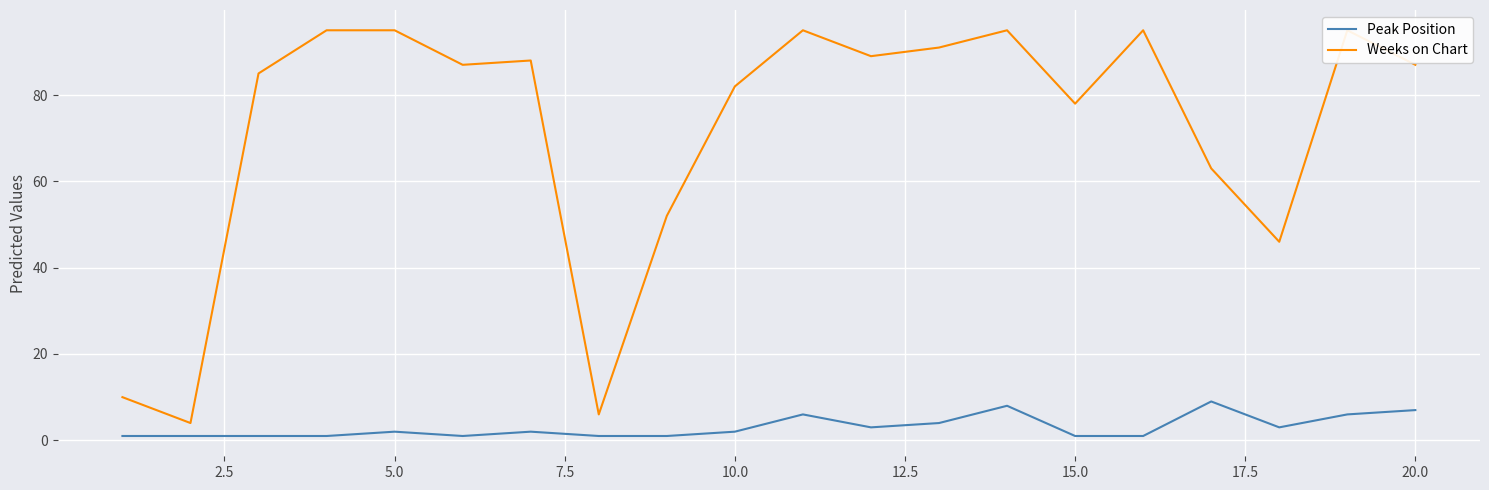

What is the highest value of the Weeks on Chart series?

95